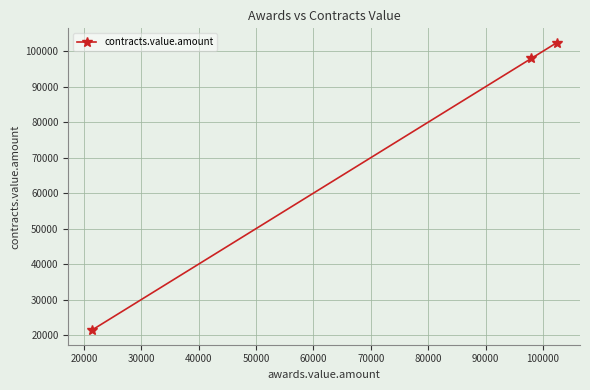

What is the value of the 1st point from the left?

21333.0